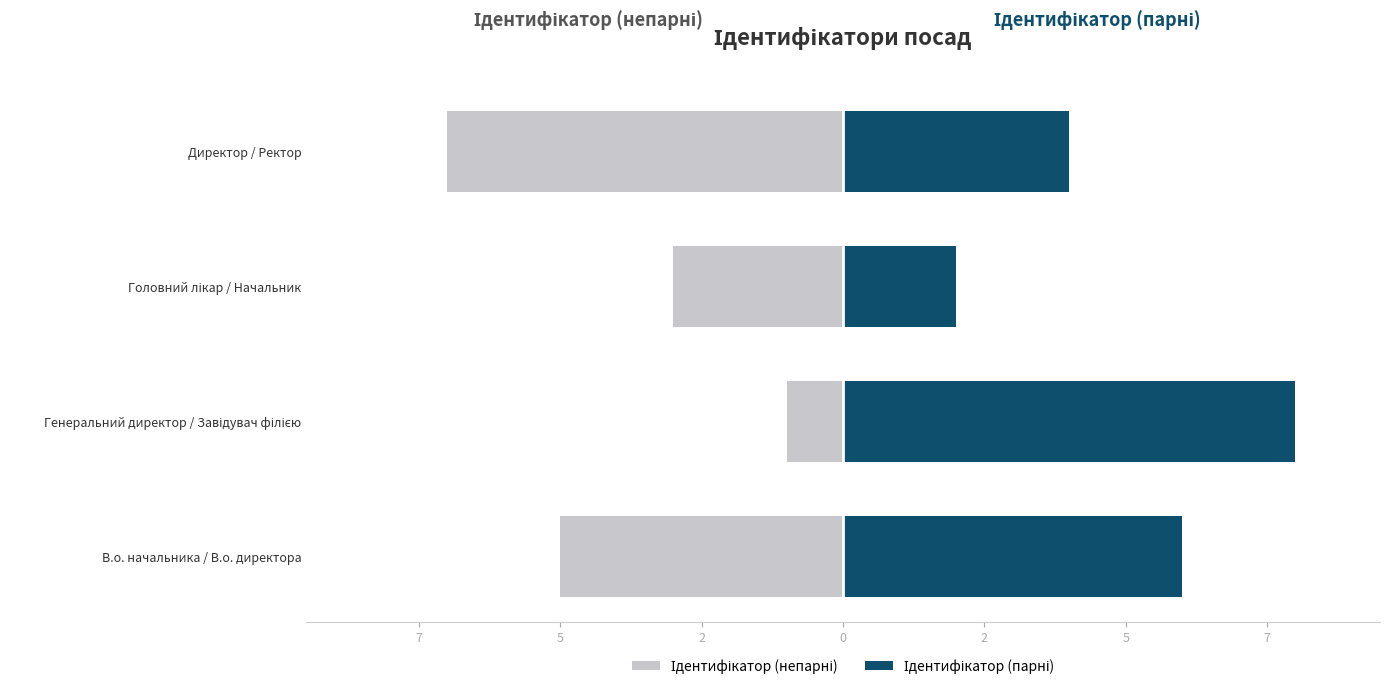

List the series in order of their peak value, highest first.

Ідентифікатор (парні), Ідентифікатор (непарні)